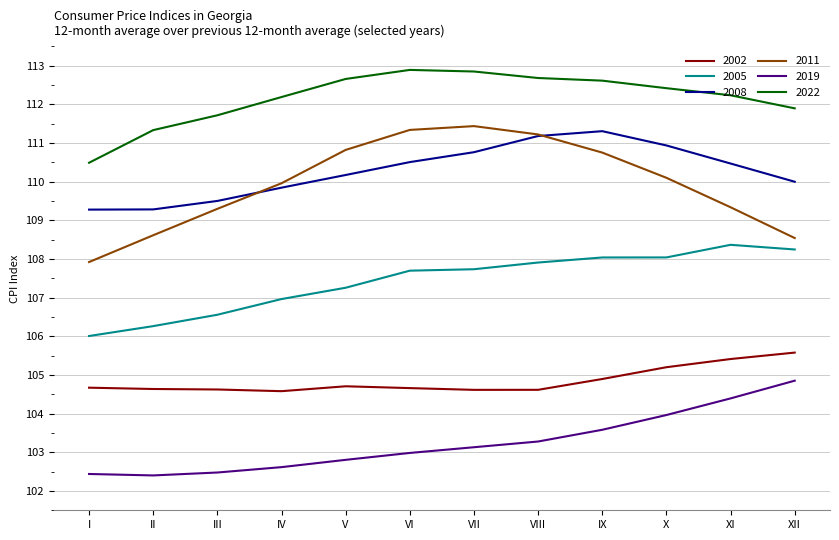

Which series changed the most between III and X?

2019